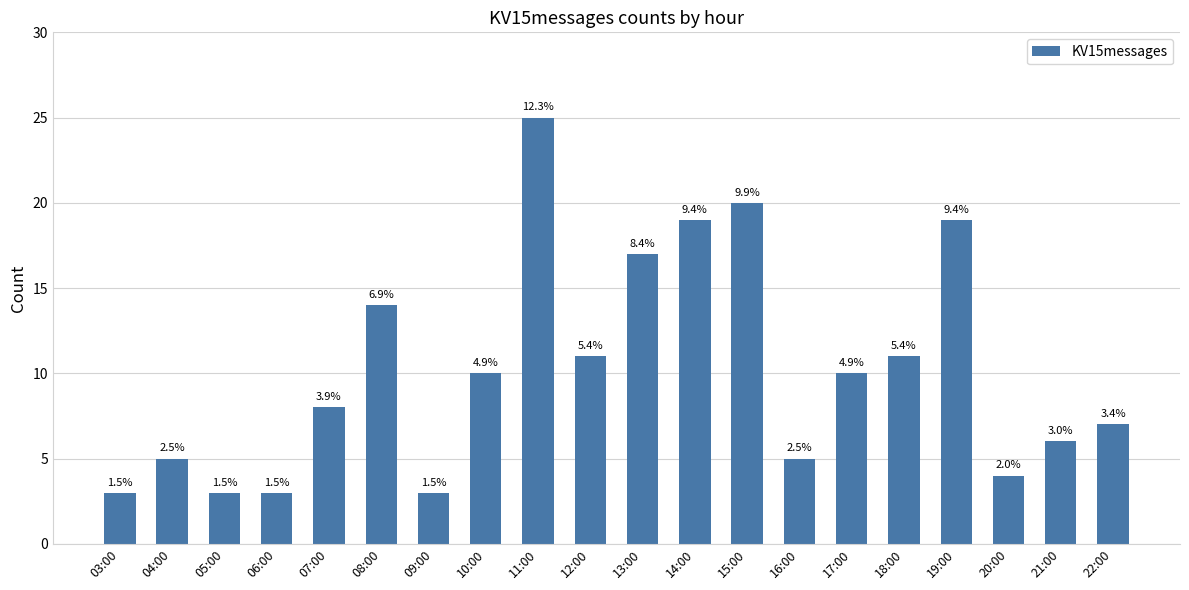

Does the chart contain any negative values?

No